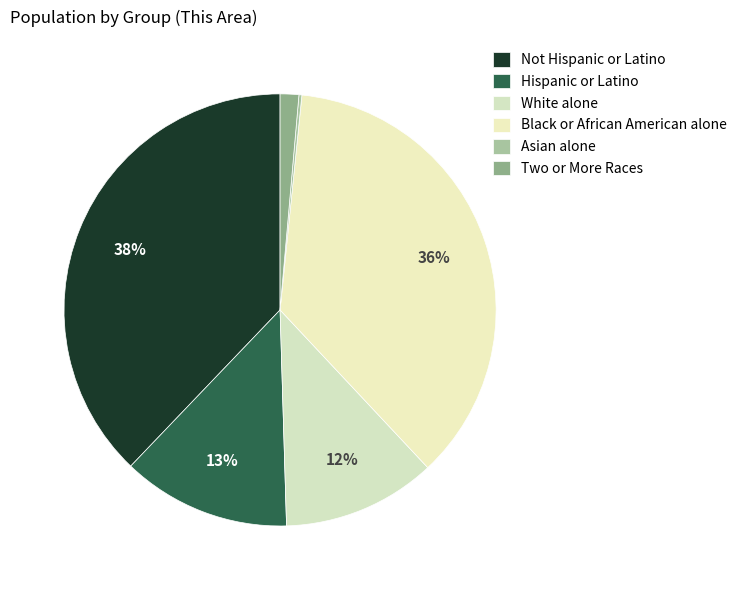

What is the change in value from White alone to Black or African American alone?

+4214